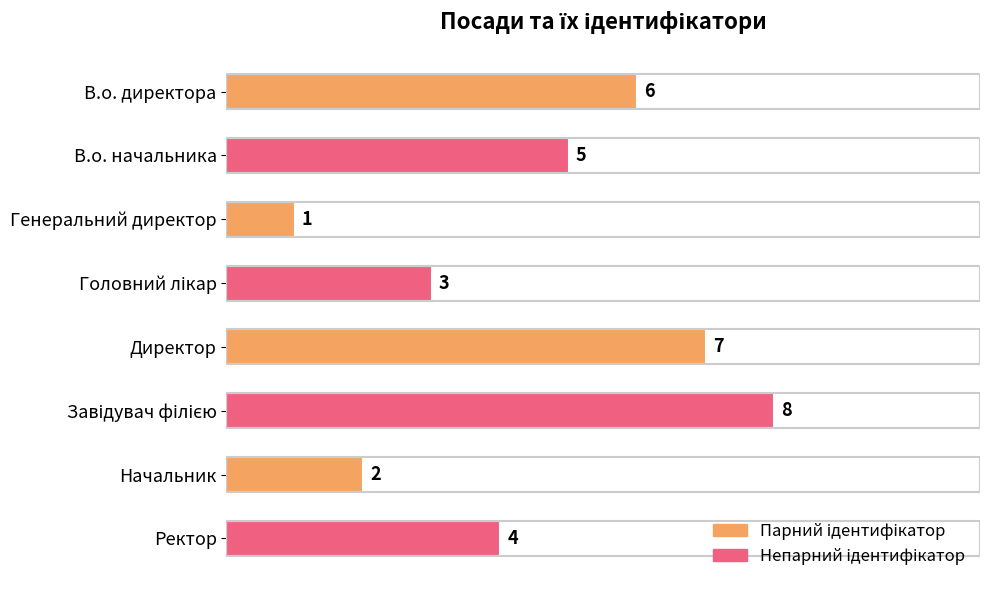

How many values are between 3 and 7?

5